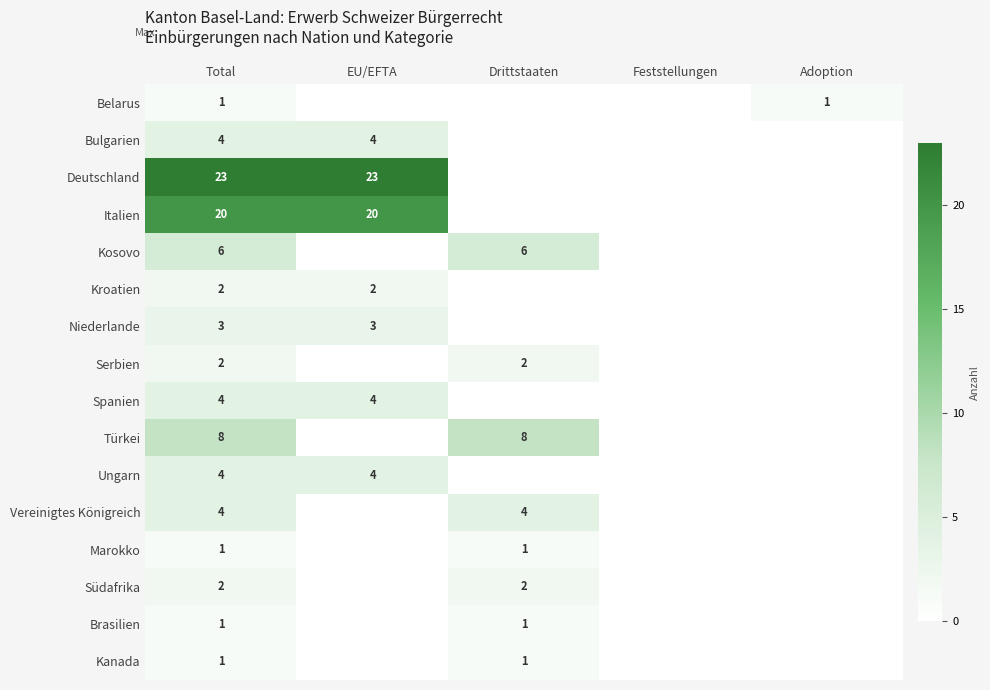

What is the spread (max minus min) of values at Total?

22